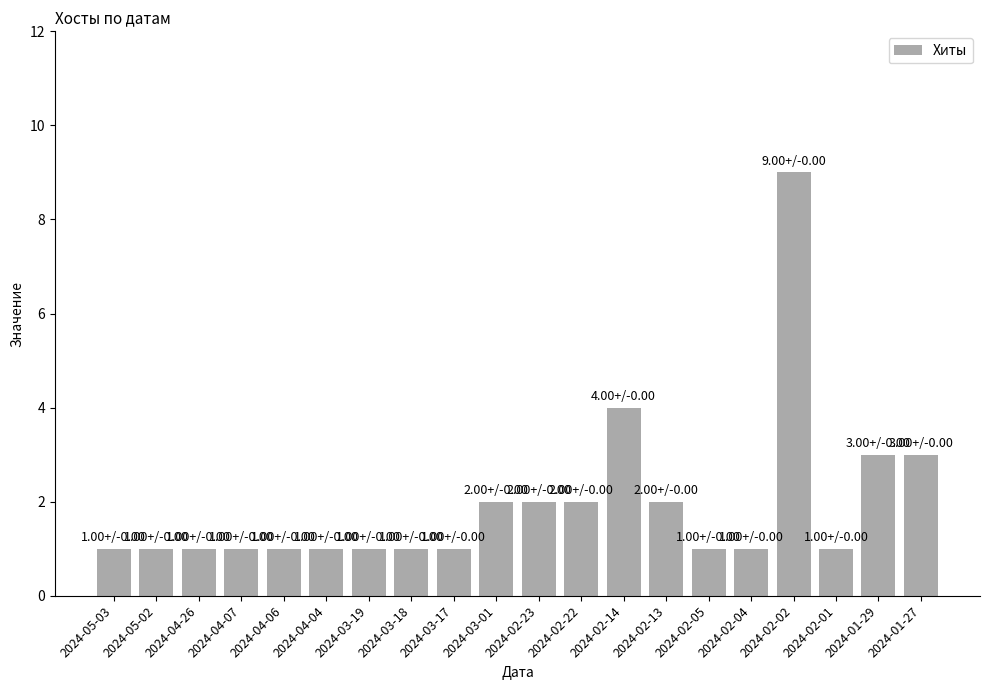

Approximately how many times larger is the value at 2024-02-01 compared to 2024-03-17?

1.0